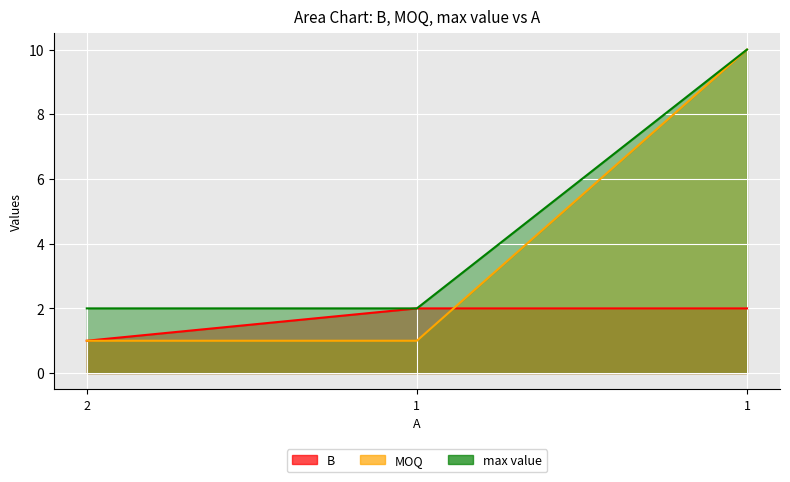

How many MOQ values are between 1 and 10?

3